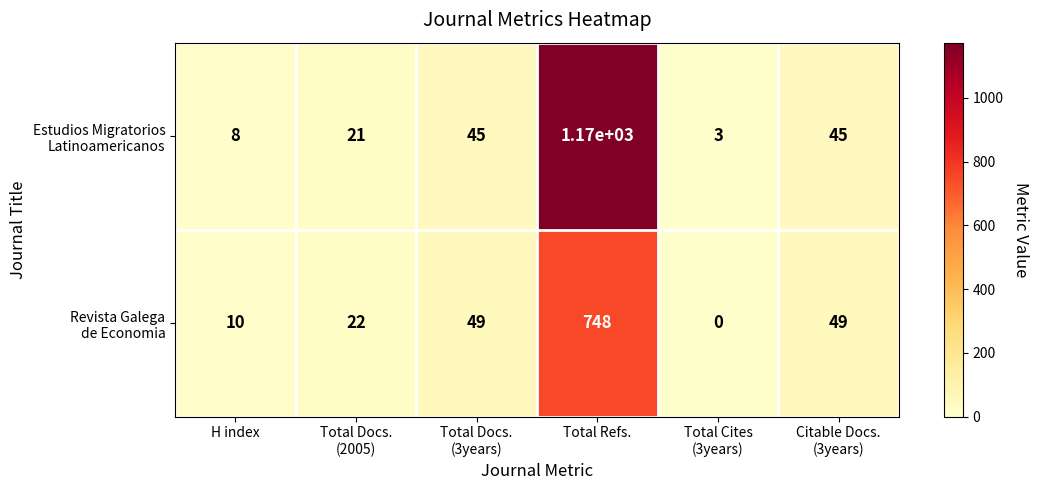

At which category is the sum across all series the highest?

Total Refs.